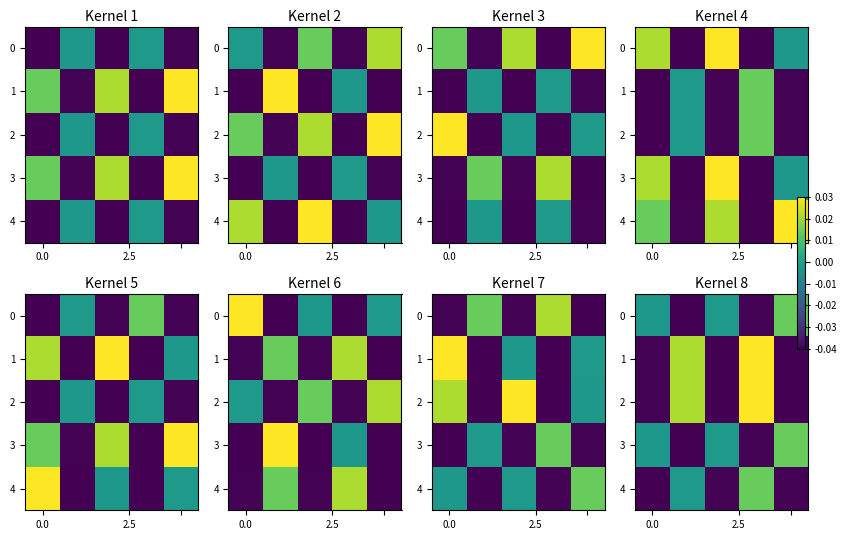

At which category does the chart reach its peak across all series?

3